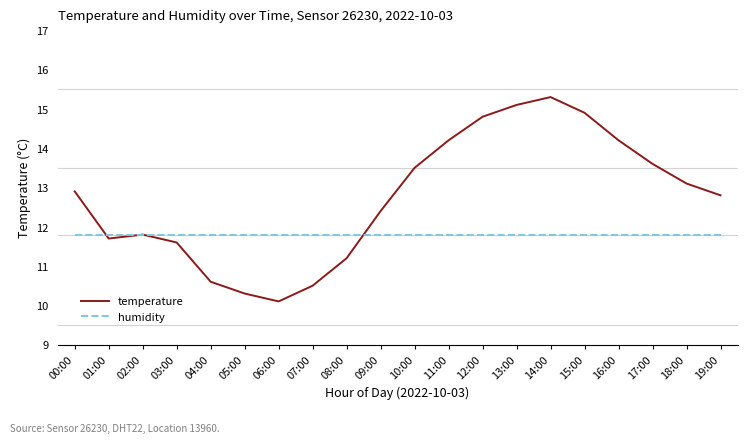

After their last crossing, which series has the higher values: temperature or humidity?

temperature